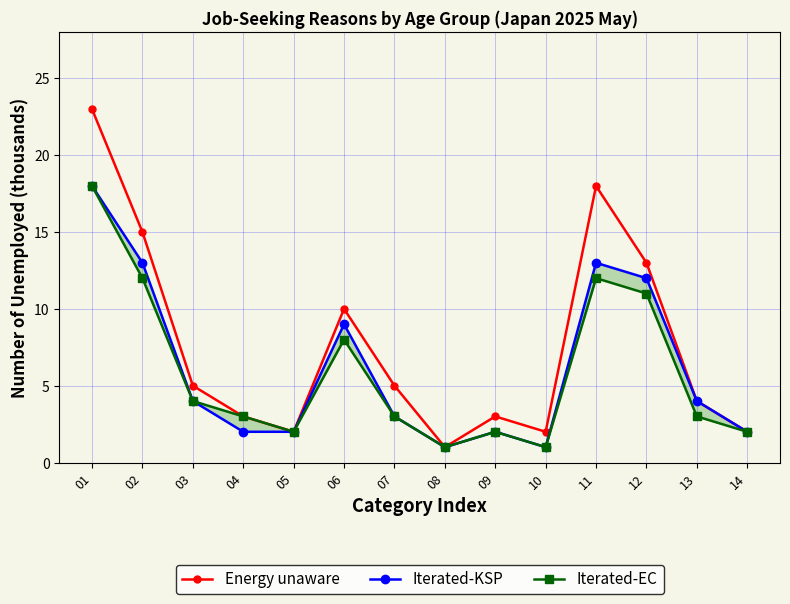

Rank the series at 14 from lowest to highest value.

Energy unaware, Iterated-KSP, Iterated-EC